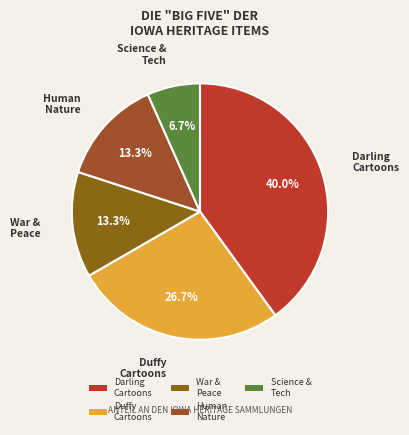

Approximately how many times larger is the value at Science & Tech compared to Human Nature?

0.5